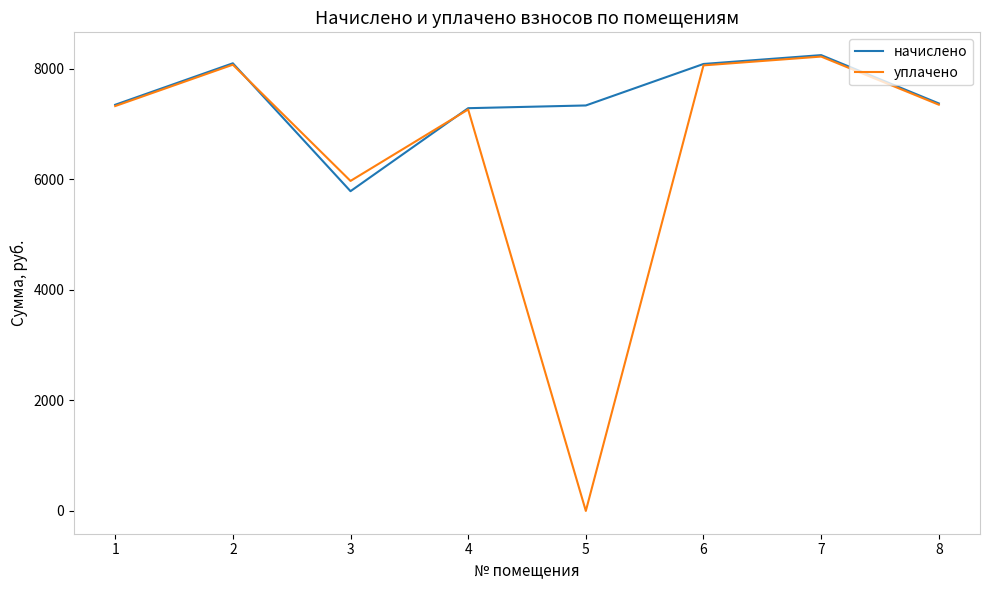

Which series has the largest range (max minus min)?

уплачено